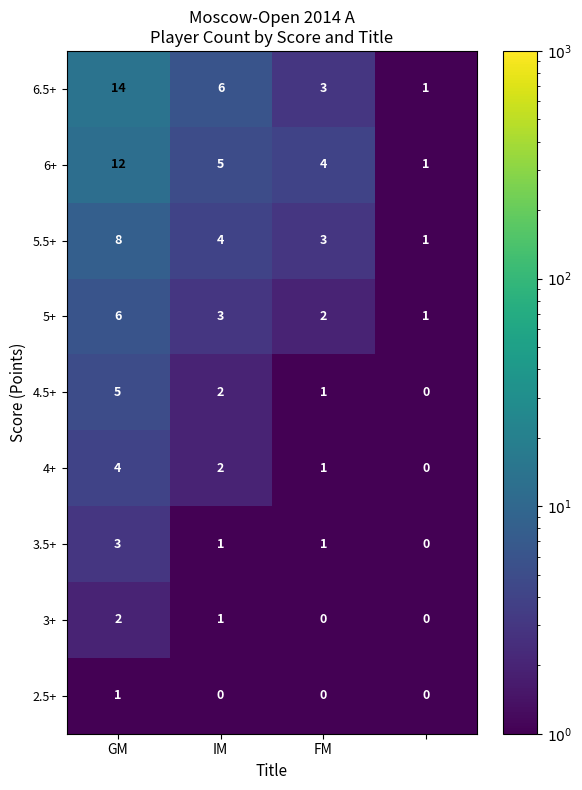

Count the number of data series in this chart.

9